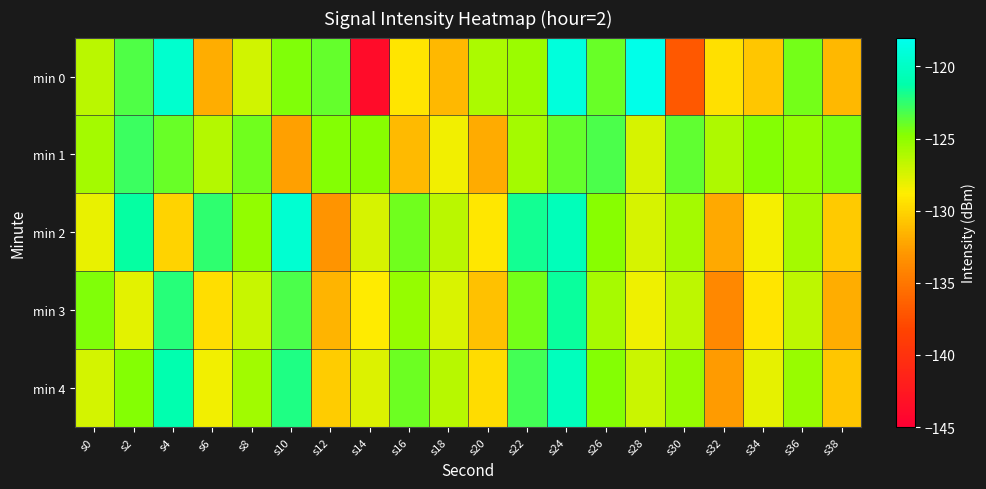

Which series has the largest range (max minus min)?

min 0